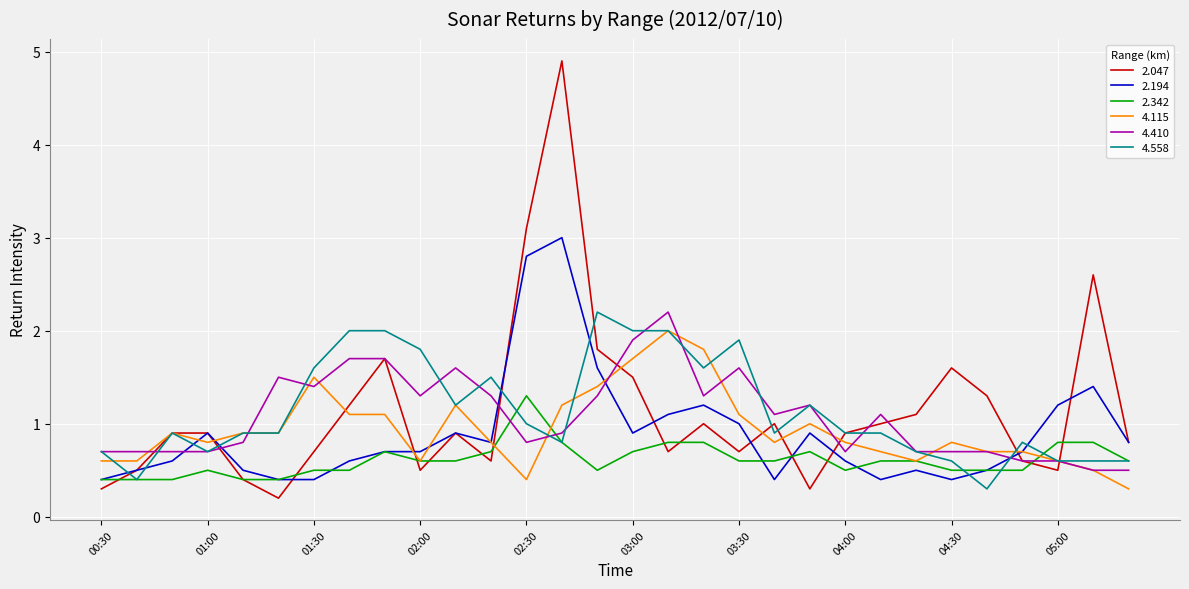

Which series has the widest spread of values?

2.047